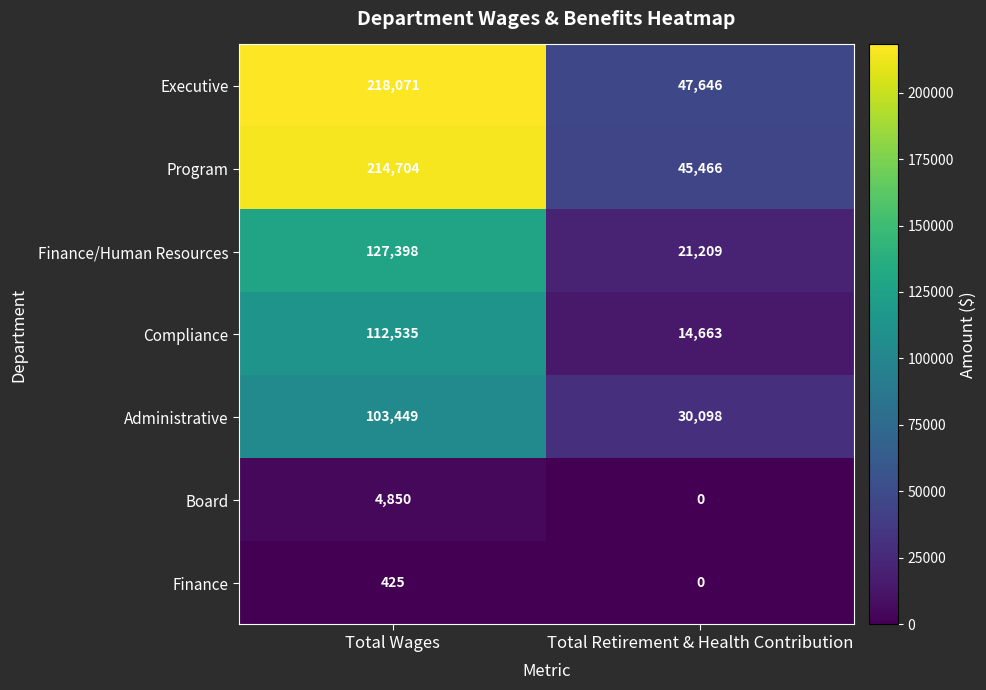

Reading right to left, transcribe all the data shown in this chart.

Executive: Total Retirement & Health Contribution=47646	Total Wages=218071
Program: Total Retirement & Health Contribution=45466	Total Wages=214704
Finance/Human Resources: Total Retirement & Health Contribution=21209	Total Wages=127398
Compliance: Total Retirement & Health Contribution=14663	Total Wages=112535
Administrative: Total Retirement & Health Contribution=30098	Total Wages=103449
Board: Total Retirement & Health Contribution=0	Total Wages=4850
Finance: Total Retirement & Health Contribution=0	Total Wages=425